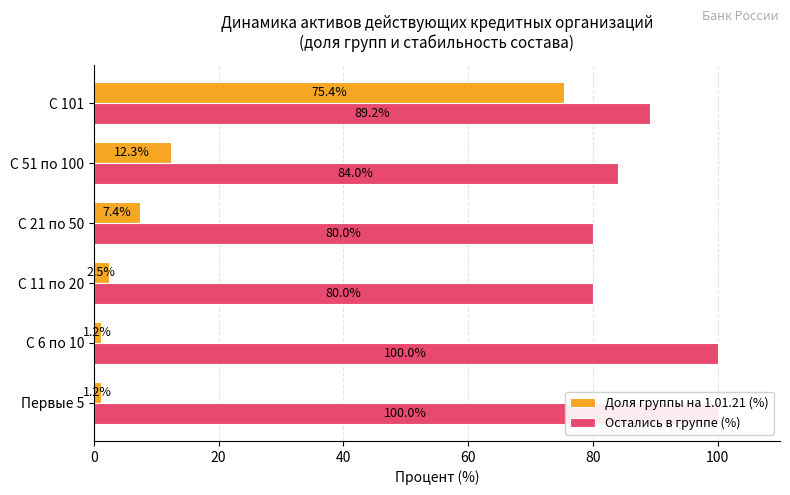

What is the average value of the Доля группы на 1.01.21 (%) series?

16.7